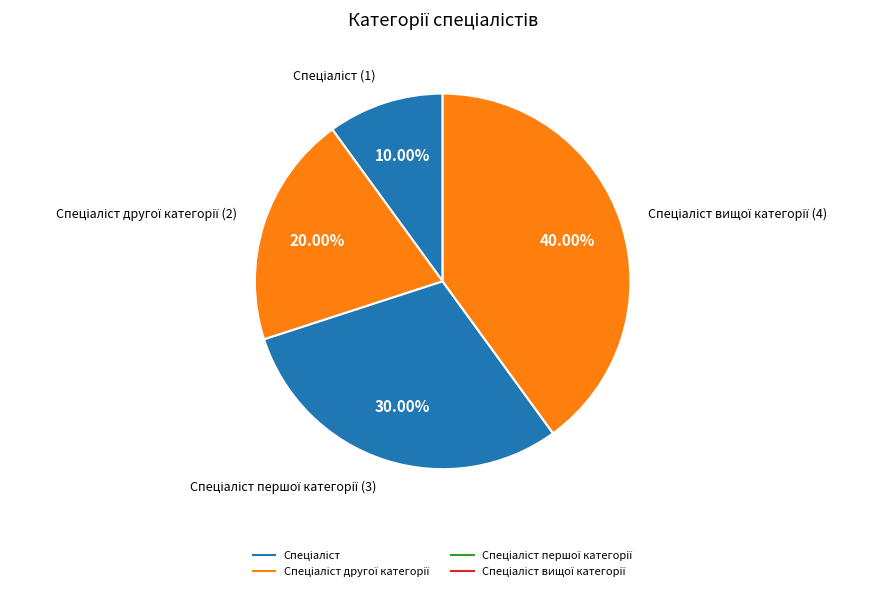

How many segments does this pie chart have?

4